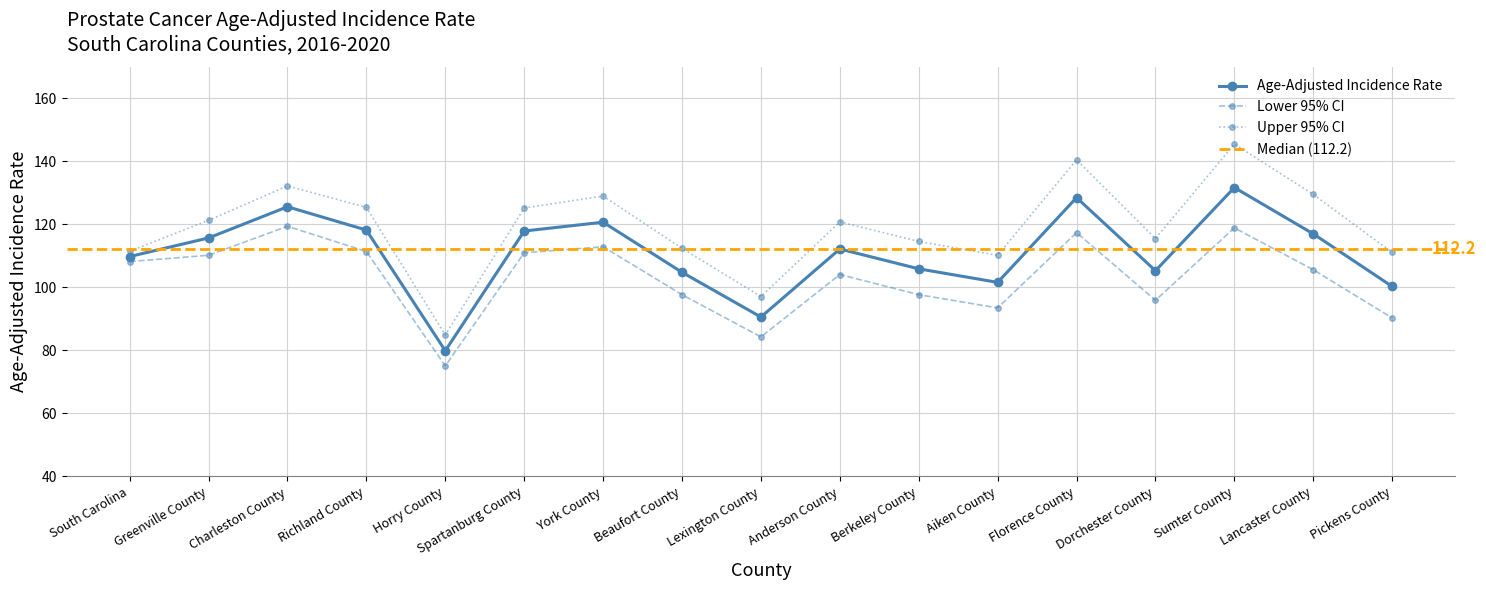

At how many categories does at least one series exceed 119?

9